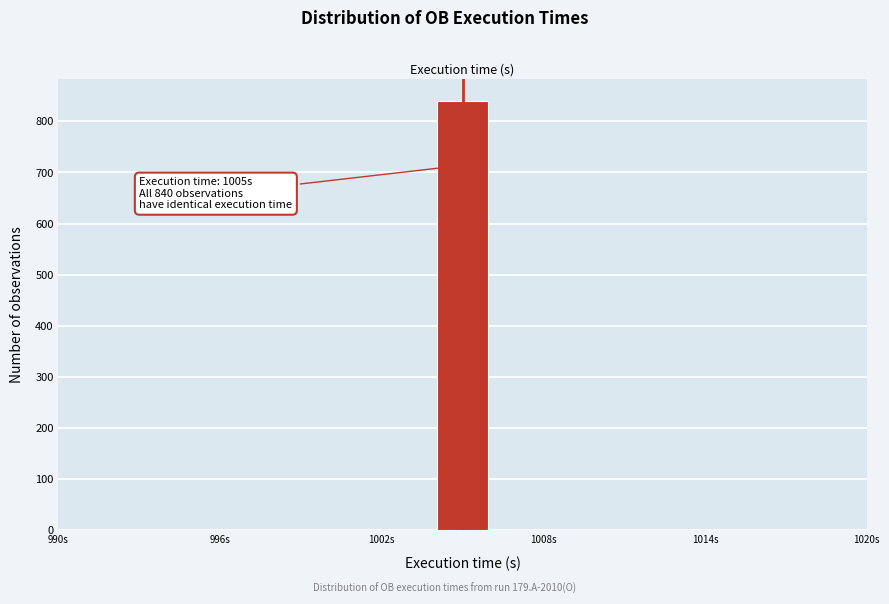

Read against the x-axis, roughly where is the centre of the tallest bar?

1005